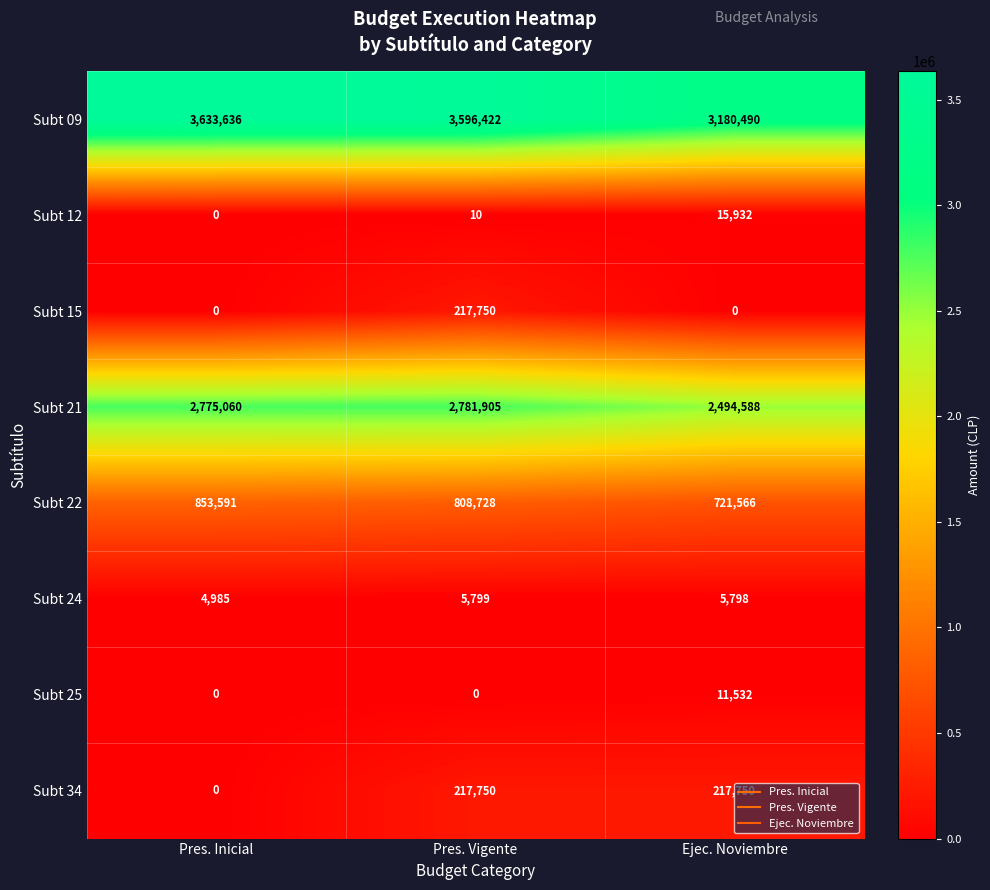

What is the spread (max minus min) of values at Ejec. Noviembre?

3180490